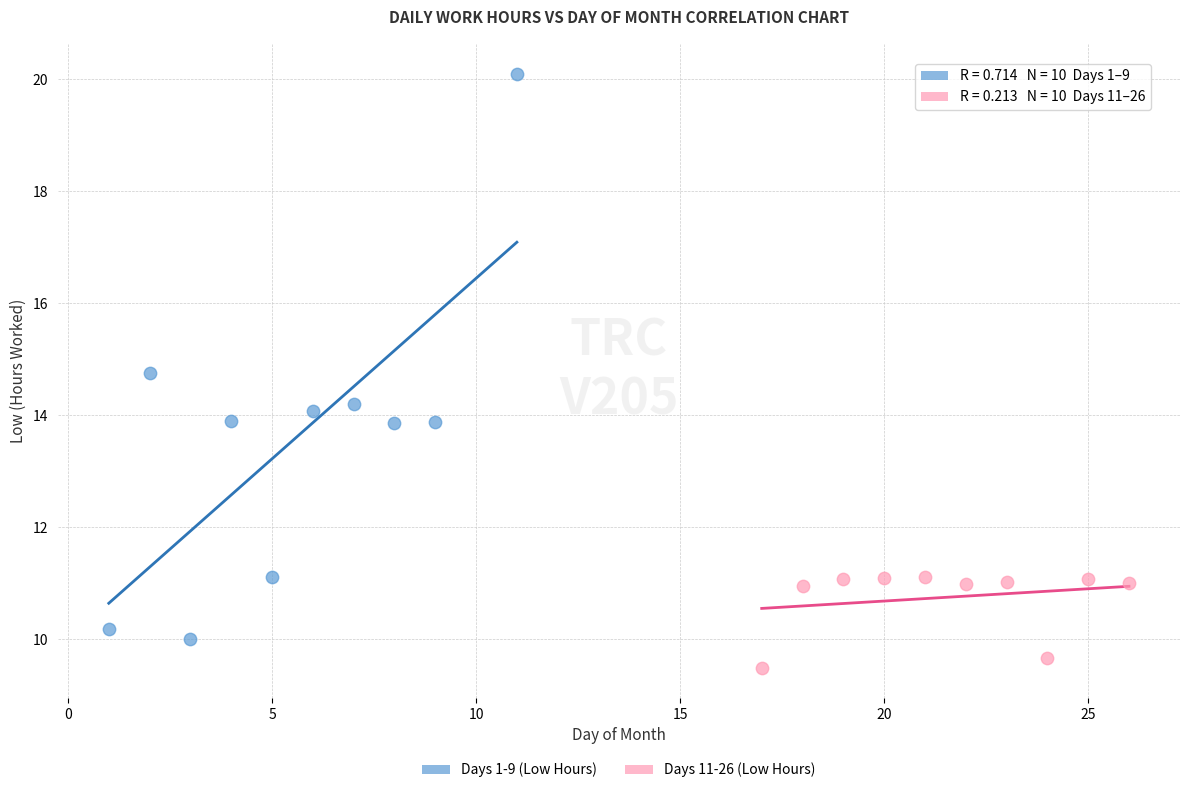

Which series contains the highest Y value?

Days 1-9 (Low Hours)